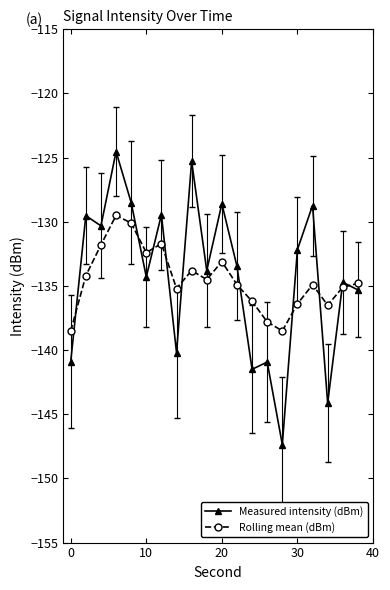

True or false: Measured intensity (dBm) has more than 0 points higher than both neighbors.

True